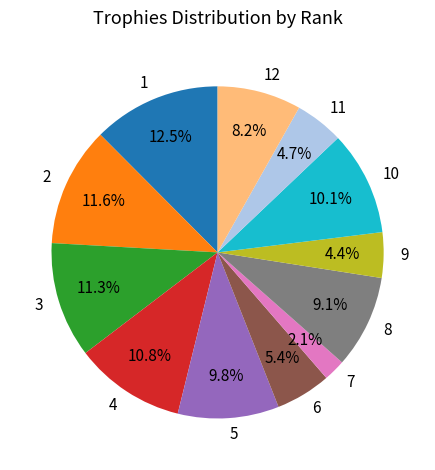

Is it true that 3 is 11% of the pie?

True